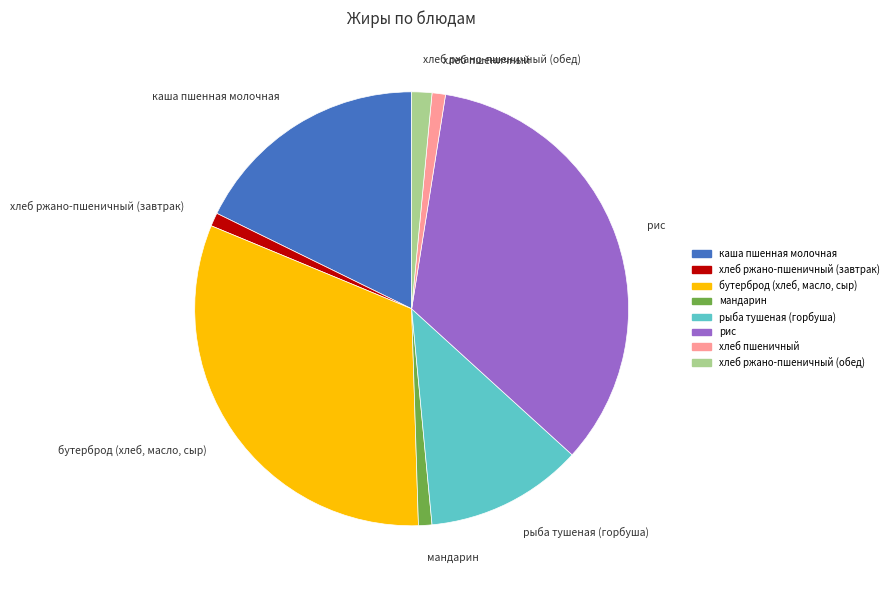

Is it true that рис is 34% of the pie?

True